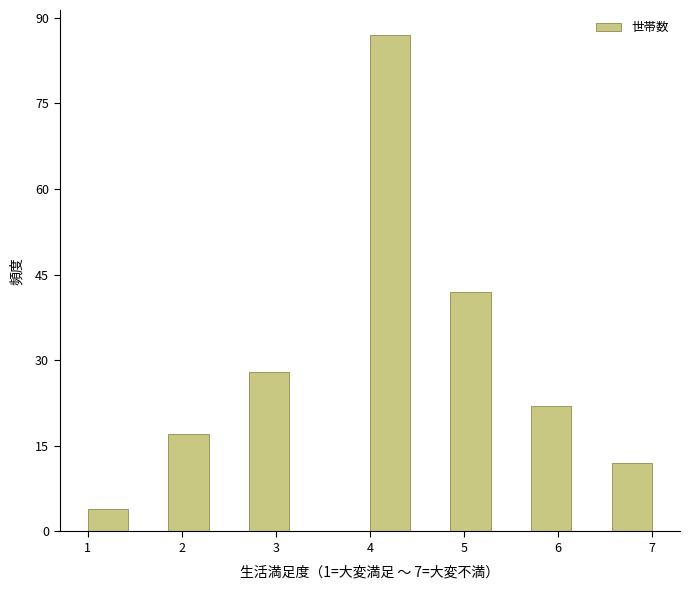

Reading left to right, list every bar in this chart as the range it spans on the x-axis followed by its height. Neither the bar edges nor the heights are printed on the chart, so give them approximately, as read against the axes.

1.0 to 1.4: 4
1.4 to 1.9: 0
1.9 to 2.3: 18
2.3 to 2.7: 0
2.7 to 3.1: 28
3.1 to 3.6: 0
3.6 to 4.0: 0
4.0 to 4.4: 88
4.4 to 4.9: 0
4.9 to 5.3: 42
5.3 to 5.7: 0
5.7 to 6.1: 22
6.1 to 6.6: 0
6.6 to 7.0: 12